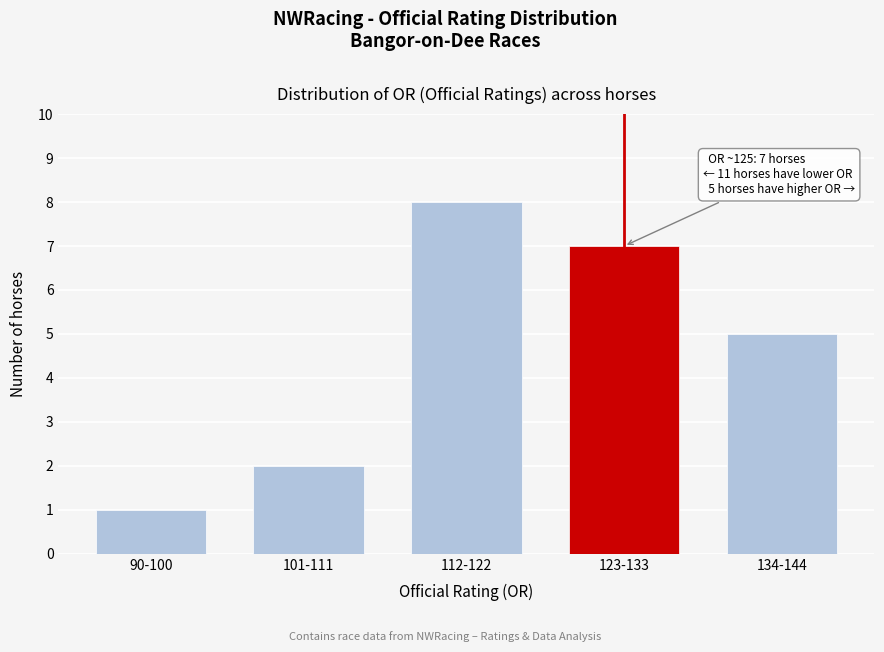

Reading left to right, list all the values displayed in this chart.

1	2	8	7	5